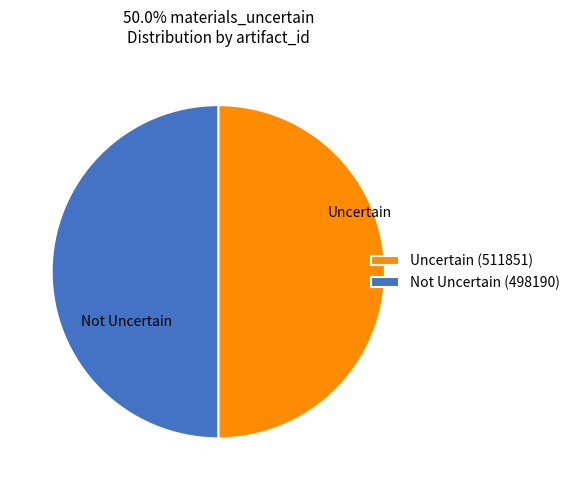

Combined, do Not Uncertain (498190) and Uncertain (511851) account for over 50%?

Yes